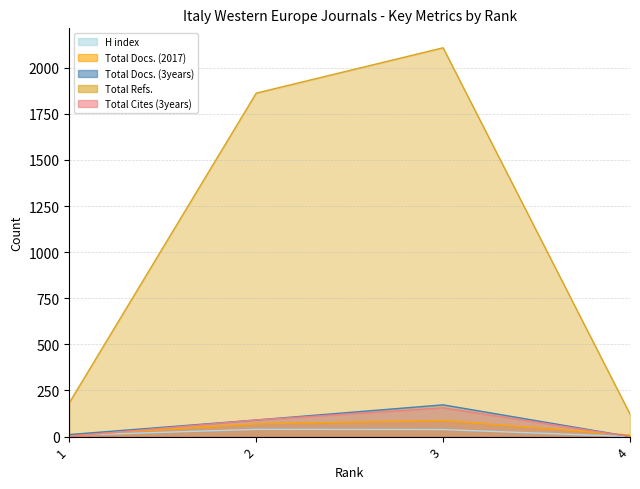

Is it true that Total Docs. (2017) equals 31 at 2?

False